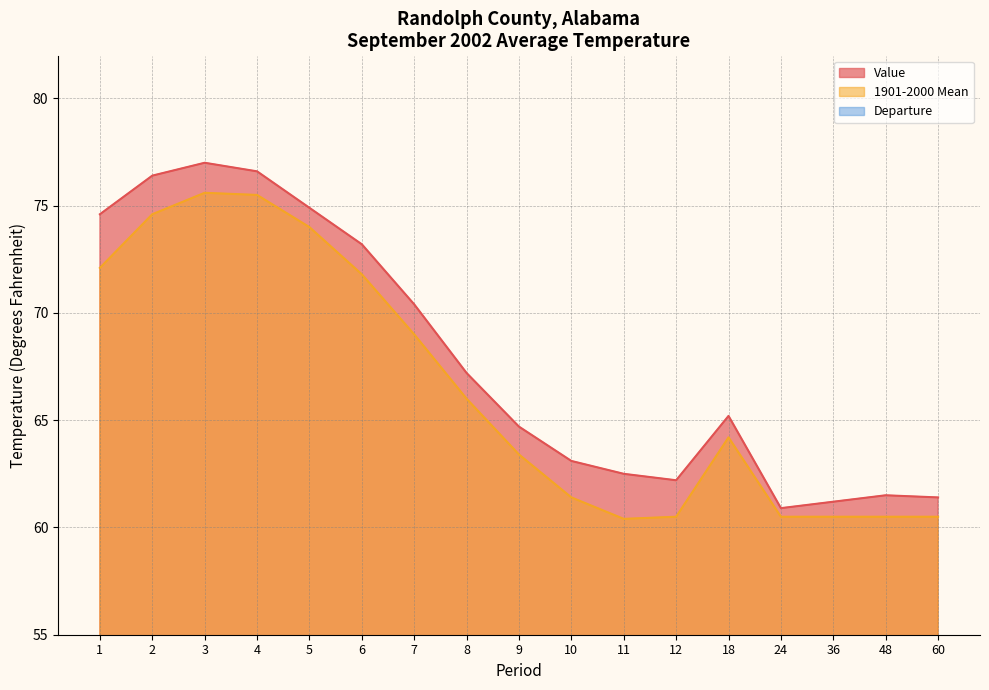

Where is Departure nearest to the value 1?

18